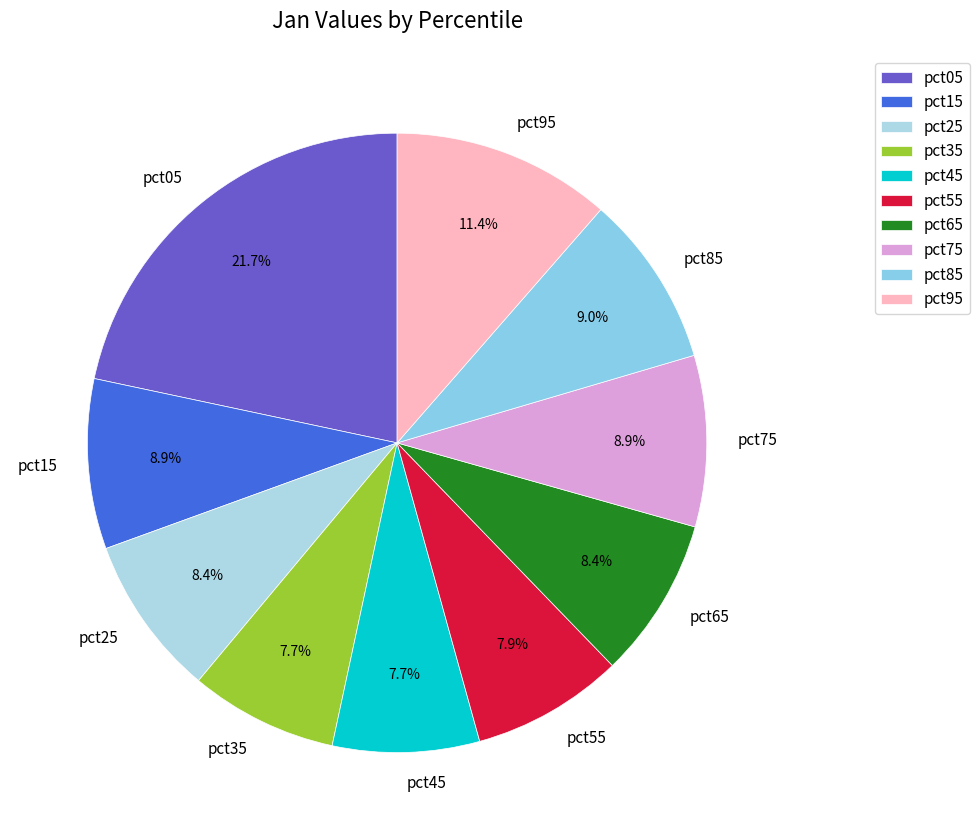

What is the largest slice in the pie chart?

pct05